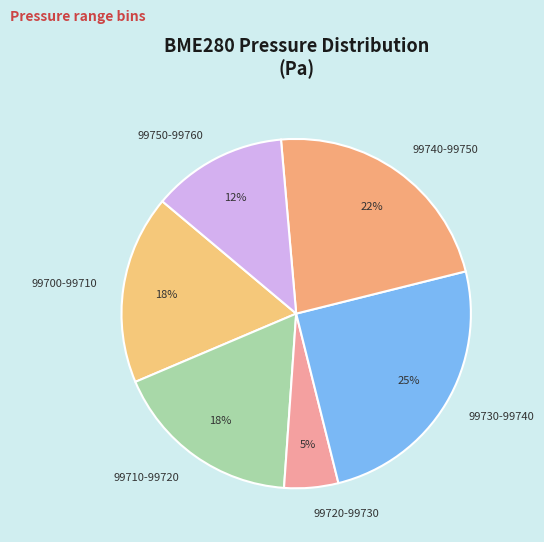

How many segments does this pie chart have?

6